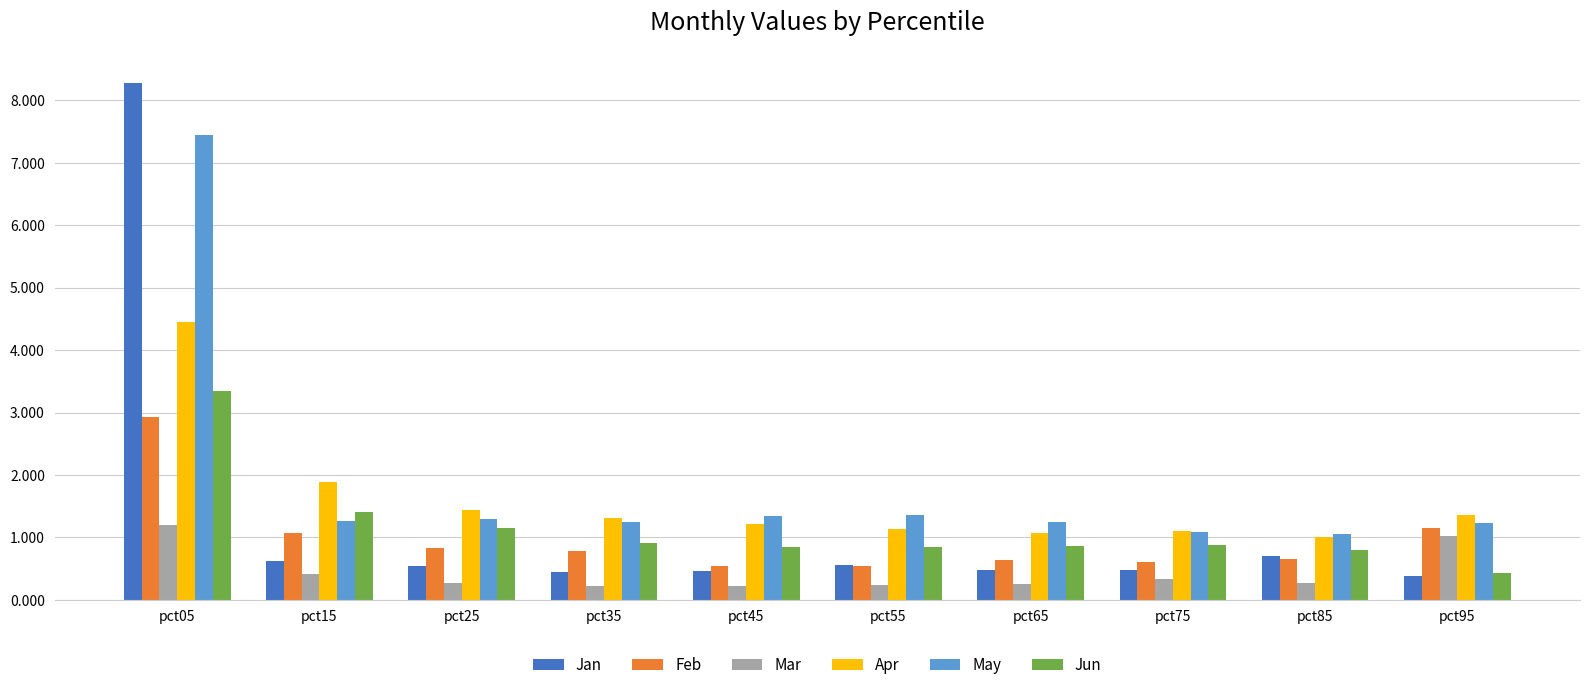

What is the difference between the highest and lowest values at pct65?

1.0